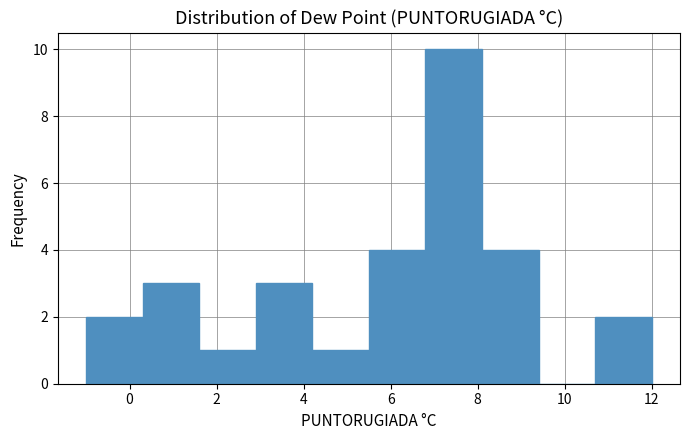

Reading left to right, list every bar in this chart as the range it spans on the x-axis followed by its height. Neither the bar edges nor the heights are printed on the chart, so give them approximately, as read against the axes.

-1.0 to 0.3: 2
0.3 to 1.6: 3
1.6 to 2.9: 1
2.9 to 4.2: 3
4.2 to 5.5: 1
5.5 to 6.8: 4
6.8 to 8.1: 10
8.1 to 9.4: 4
9.4 to 10.7: 0
10.7 to 12.0: 2